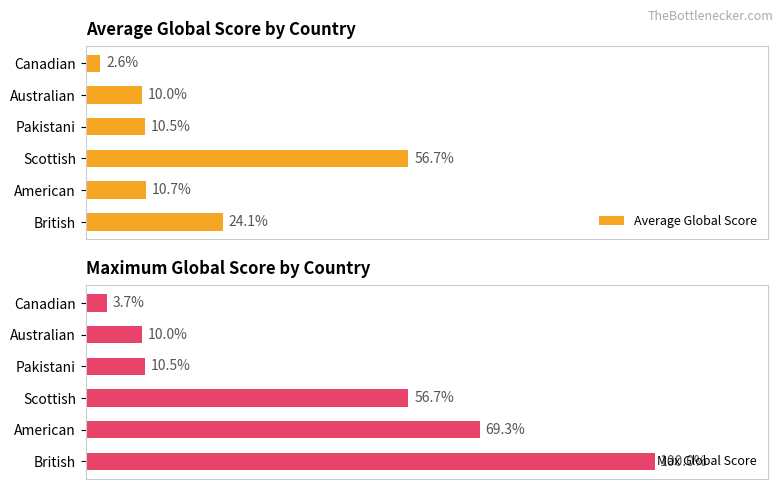

At which label is Max Global Score closest to 51?

Scottish